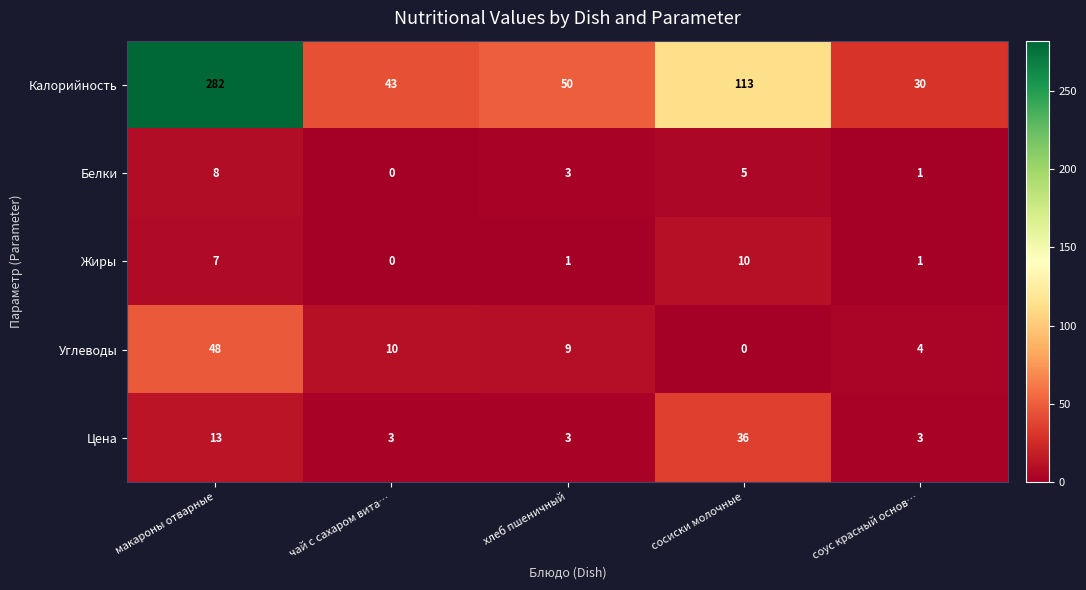

Count the number of categories in the chart.

5